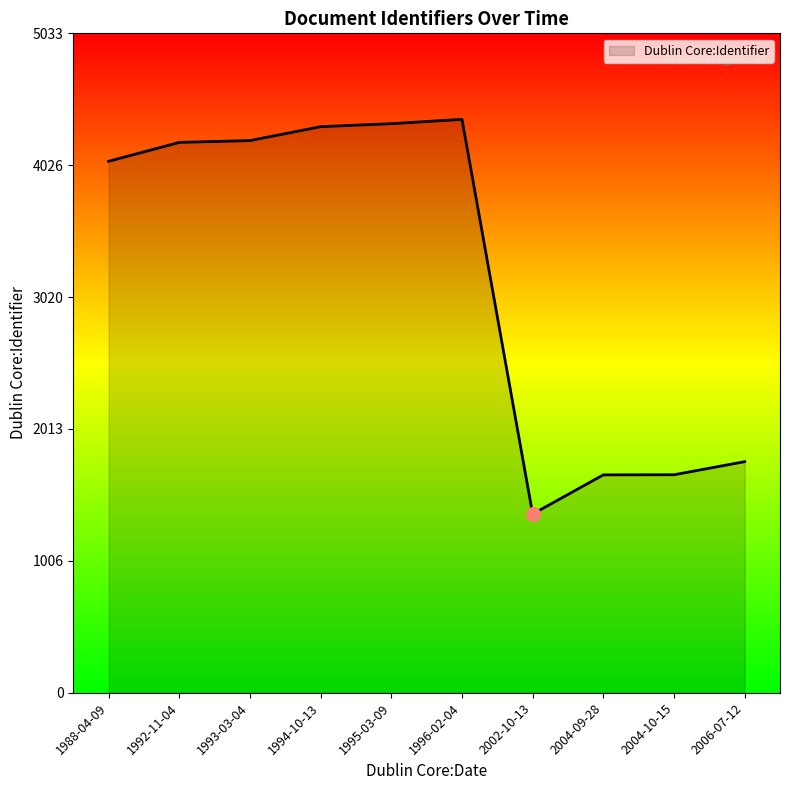

The chart shows a value of 7177 at 1996-02-04. True or false?

False